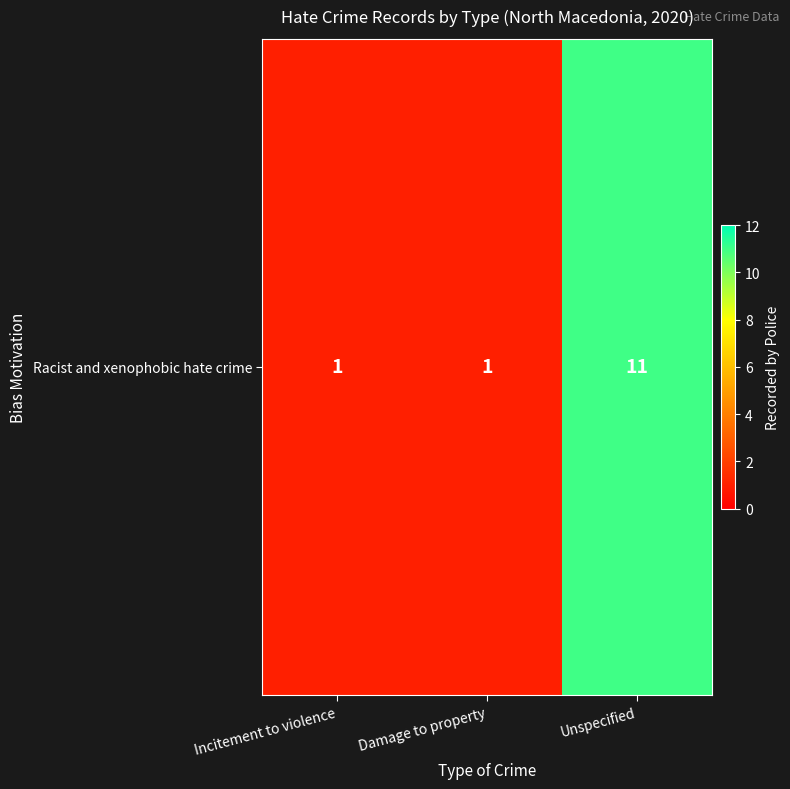

Reading left to right, list all the values displayed in this chart.

1	1	11